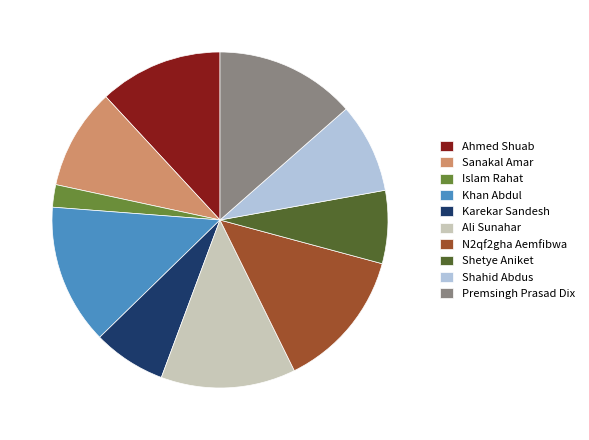

Is there any slice that represents more than half of the pie?

No